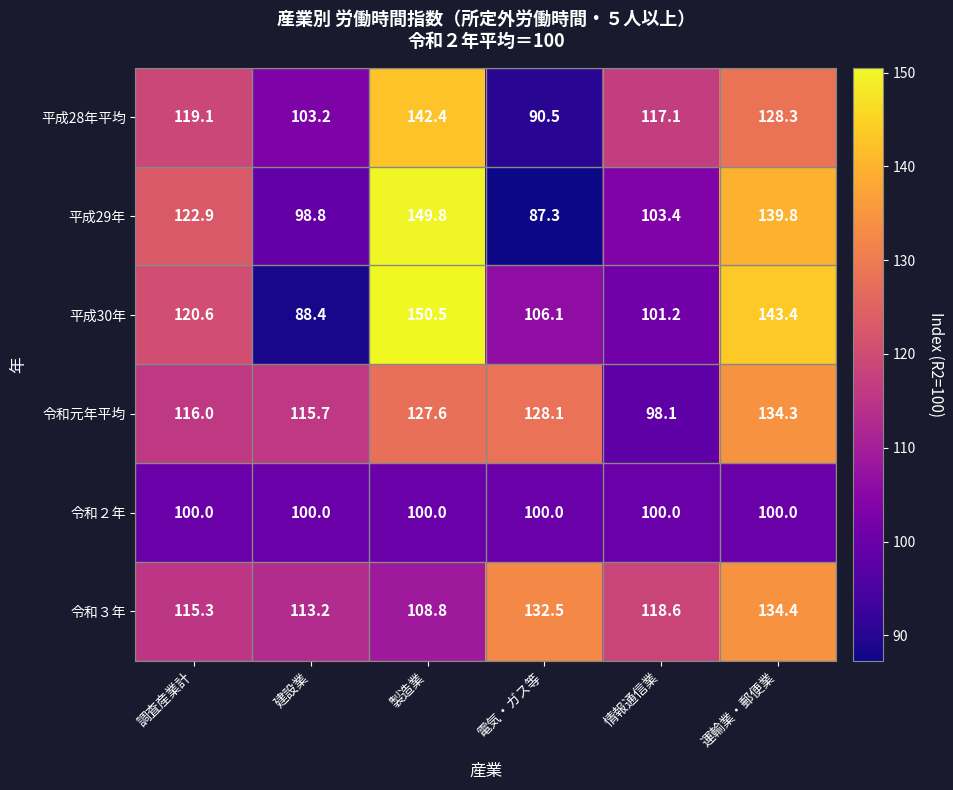

What is the difference between the maximum and second lowest values in the 平成28年平均 series?

39.2